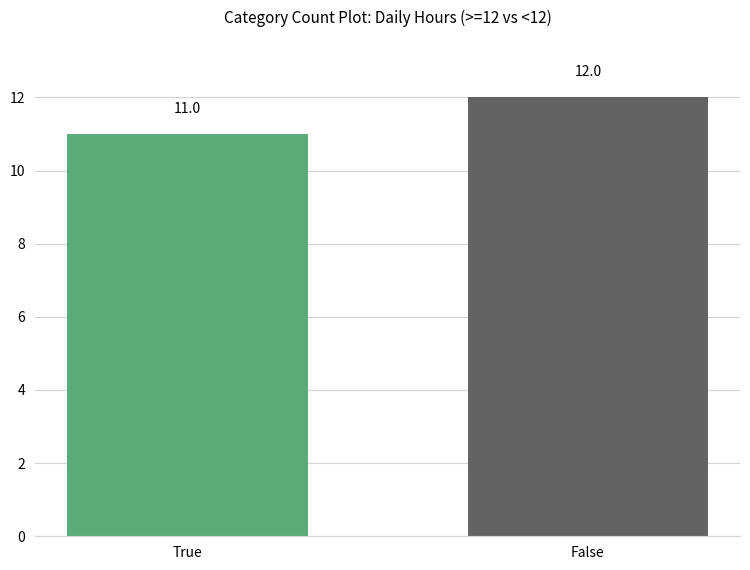

What is the ratio of the value at False to the value at True?

1.1